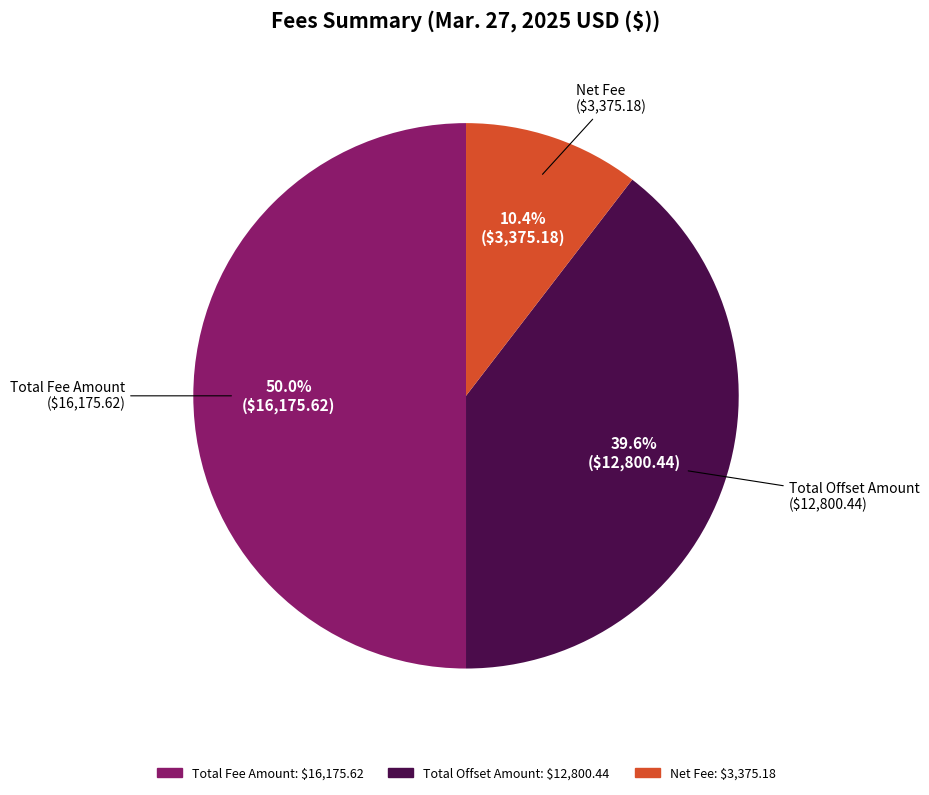

Does Net Fee account for over 50% of the chart?

No